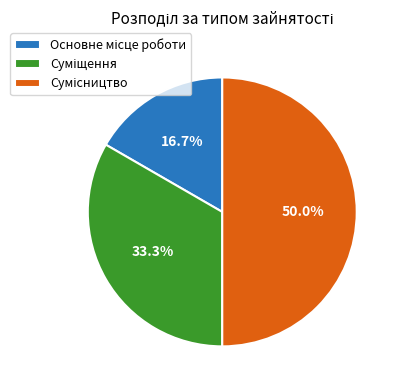

What is the total percentage of Сумісництво and Суміщення?

83.3%